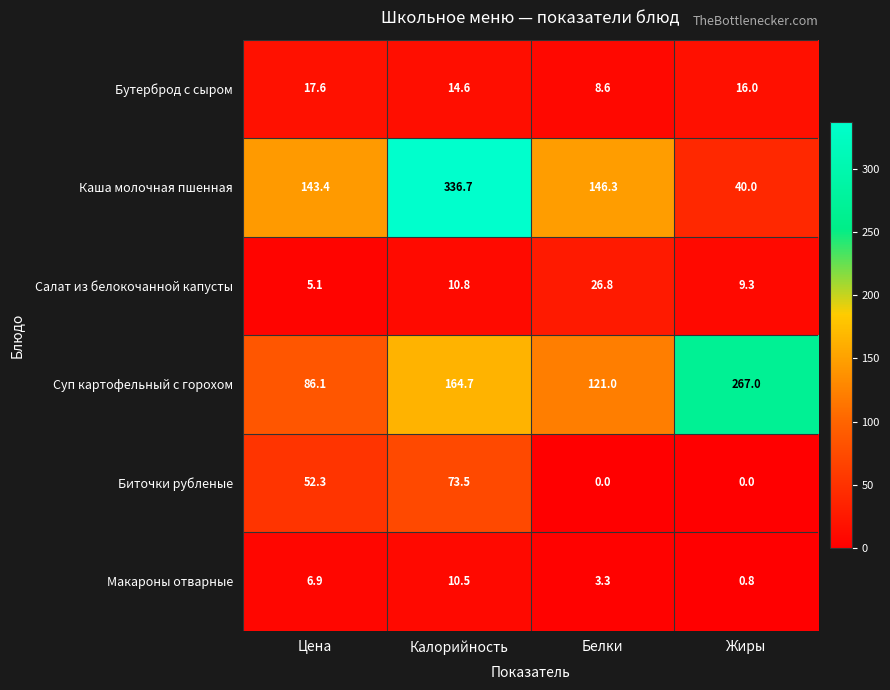

At which category is the sum across all series the highest?

Калорийность